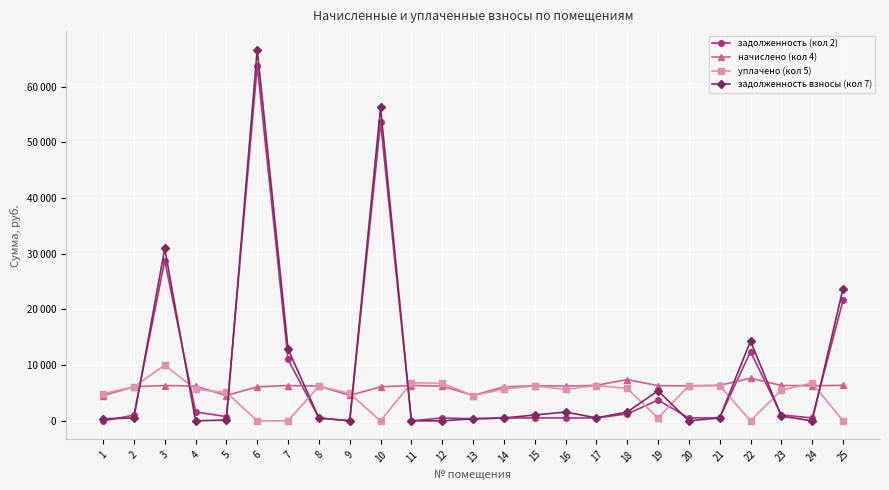

What are all the series names shown in the legend?

задолженность (кол 2), начислено (кол 4), уплачено (кол 5), задолженность взносы (кол 7)